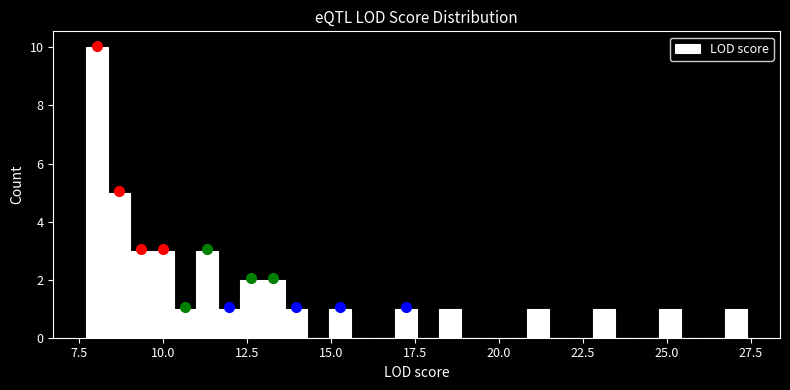

Around what value on the x-axis is the tallest bar? Give the approximate position of its centre, as read against the axis.

8.0